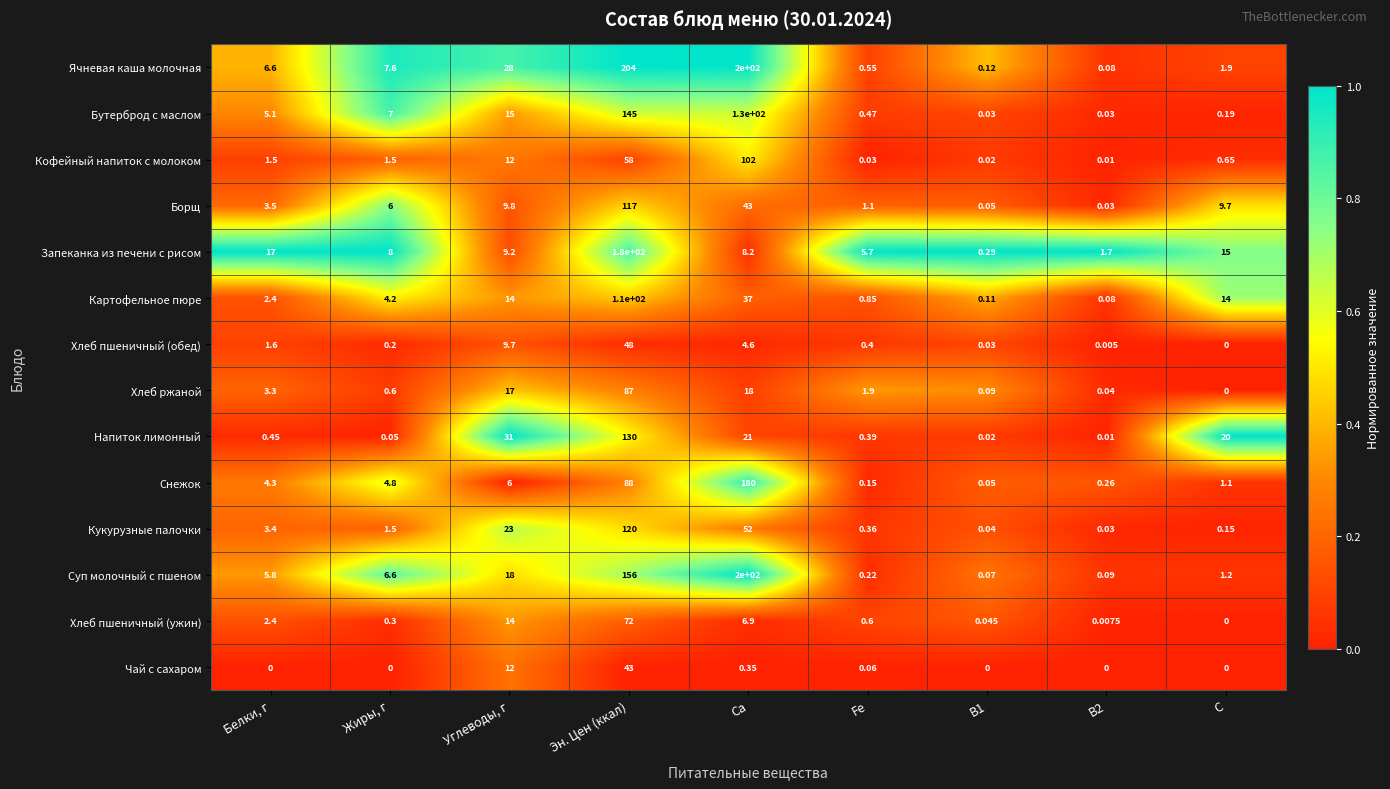

What is the total value across all series at B2?

2.4